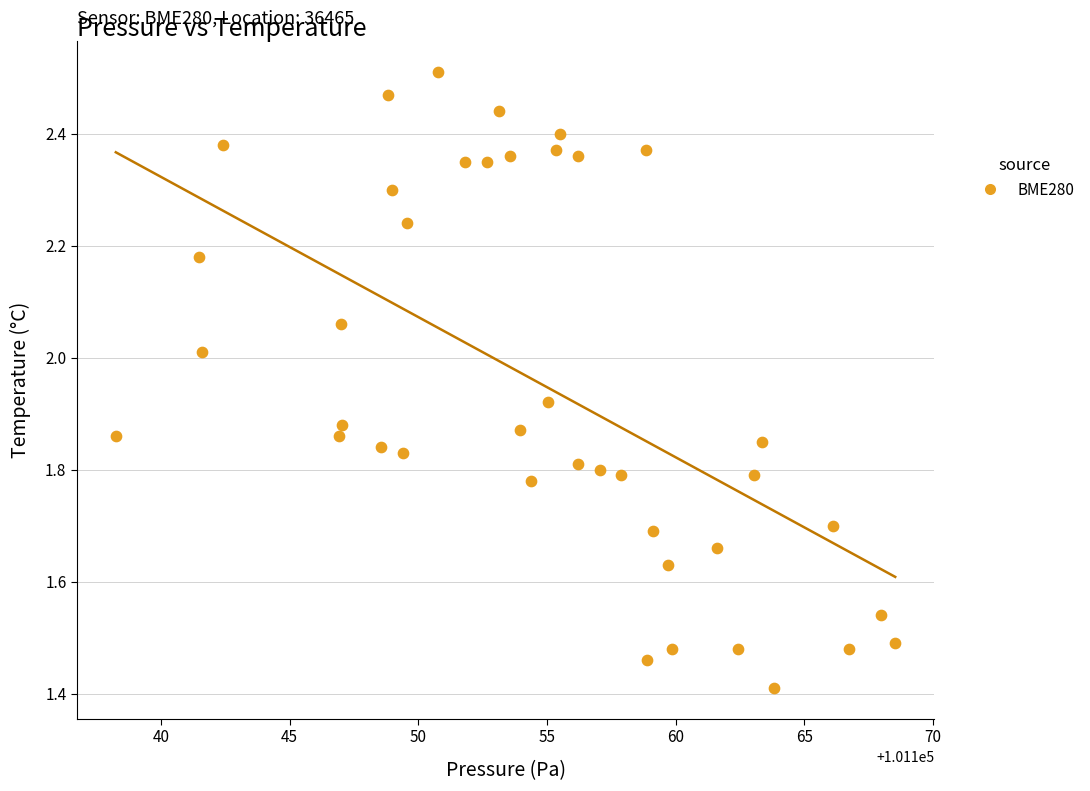

What is the range of X values (max minus min)?

30.3